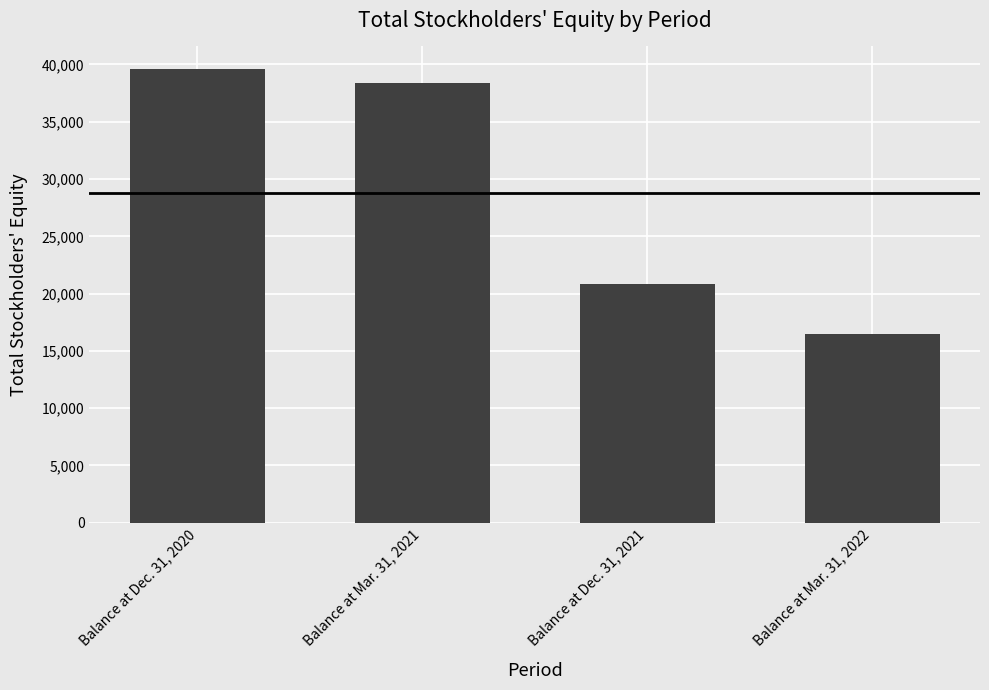

The chart shows a value of 34057 at Balance at Dec. 31, 2021. True or false?

False